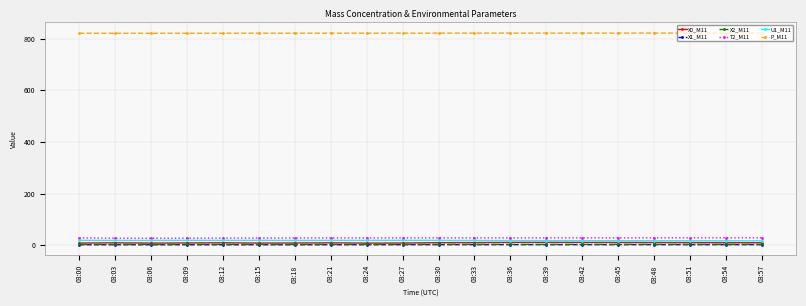

True or false: P_M11 has a value of 1466.1 at 03:51.

False